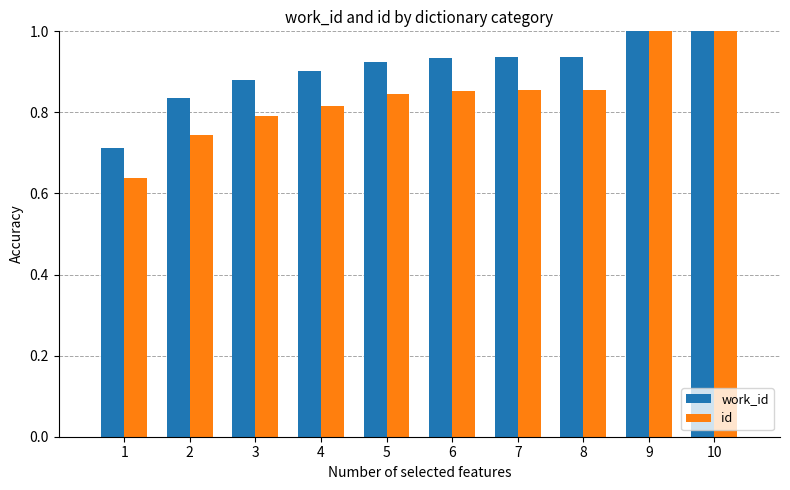

What is the total value across all series at 4?

1.7